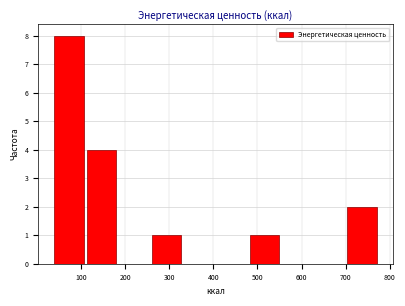

How tall is the bar that spans 40 to 110 on the x-axis? Neither the bar edges nor the heights are printed on the chart, so give them approximately, as read against the axes.

8